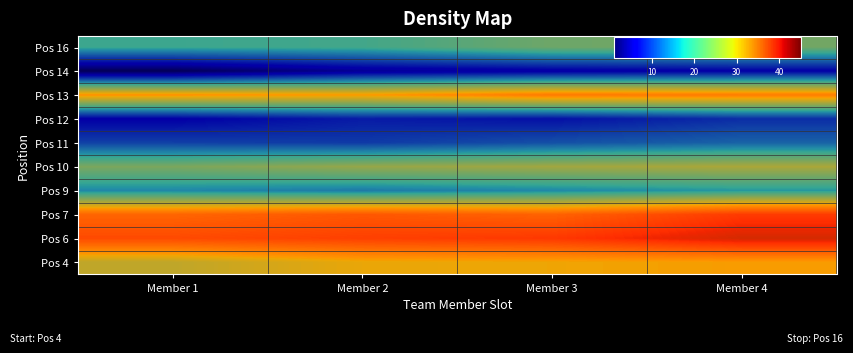

Between Member 1 and Member 2, which series saw the biggest shift?

Pos 14